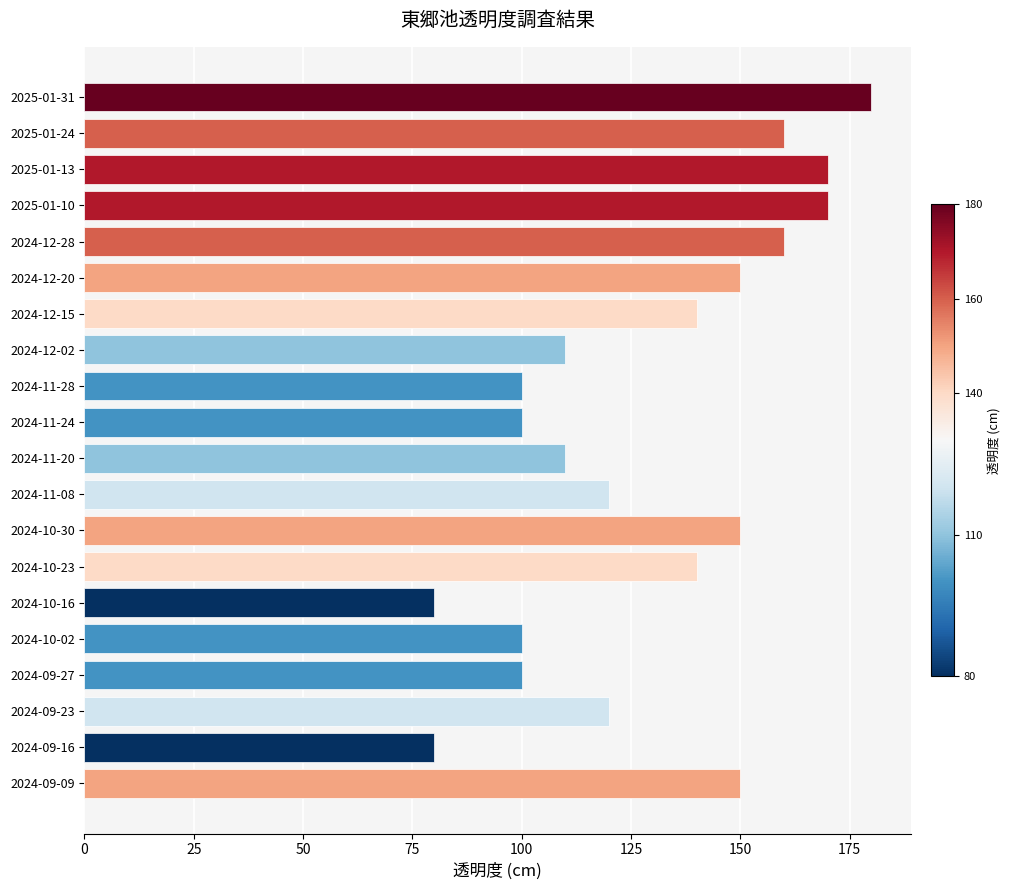

How many bars are there in total?

20